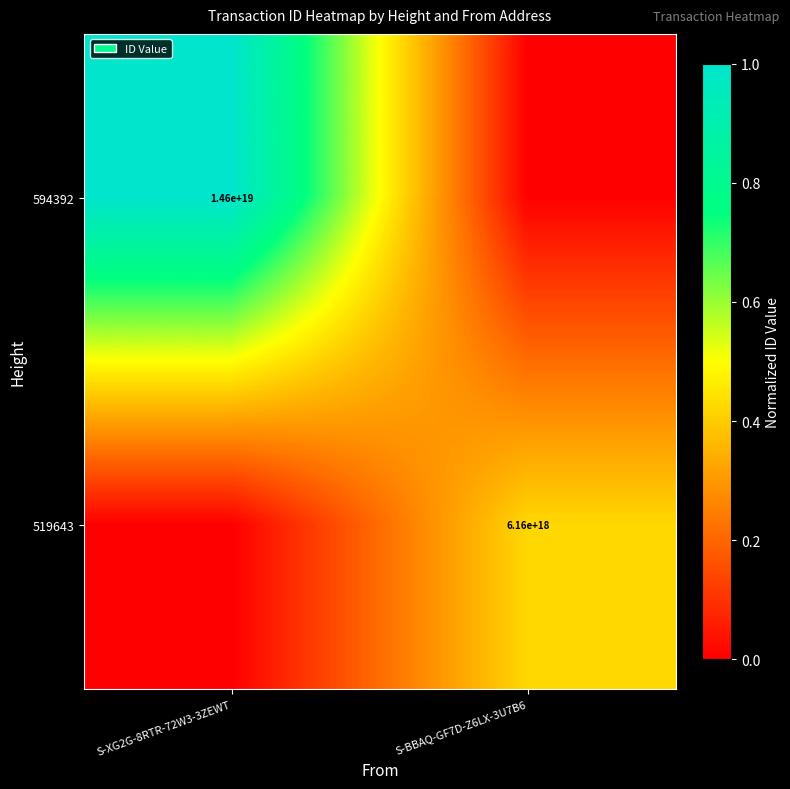

True or false: 519643 has a value of 6160000000000000000 at S-BBAQ-GF7D-Z6LX-3U7B6.

True